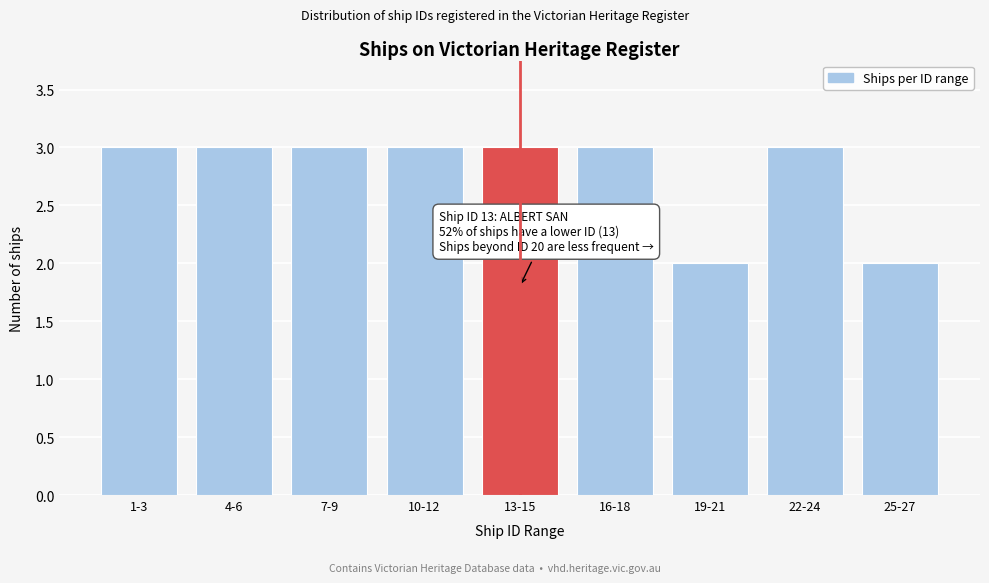

Reading right to left, transcribe all the data shown in this chart.

2	3	2	3	3	3	3	3	3